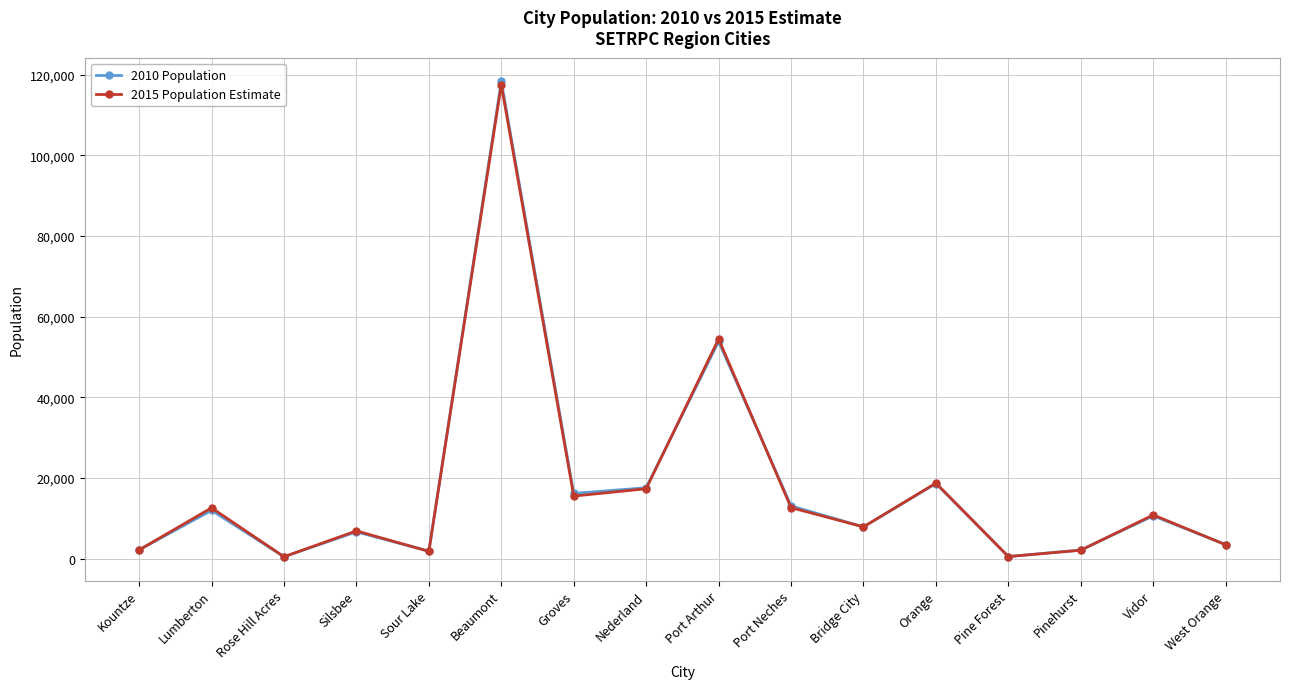

Which series changed the most between Silsbee and Port Arthur?

2015 Population Estimate